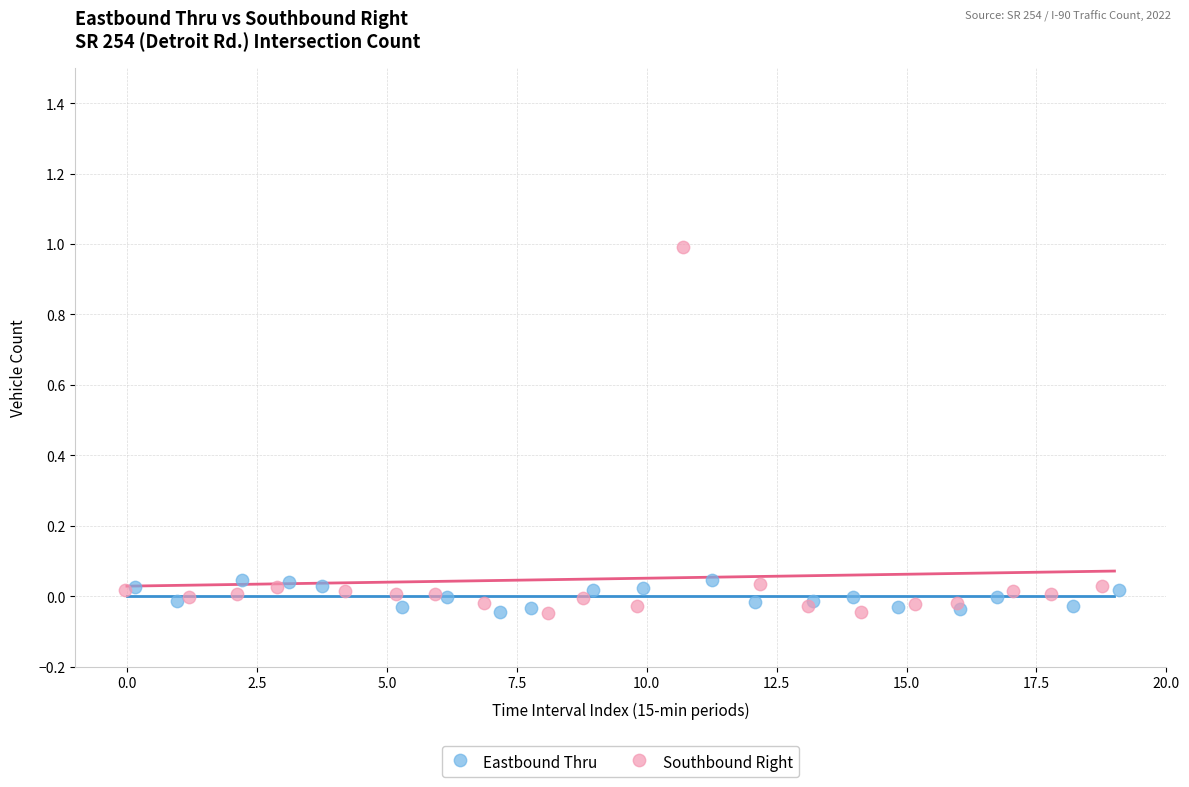

Which series contains the highest Y value?

Southbound Right